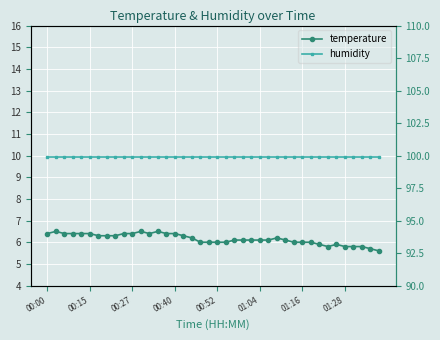

Which series has the largest total across all categories?

humidity